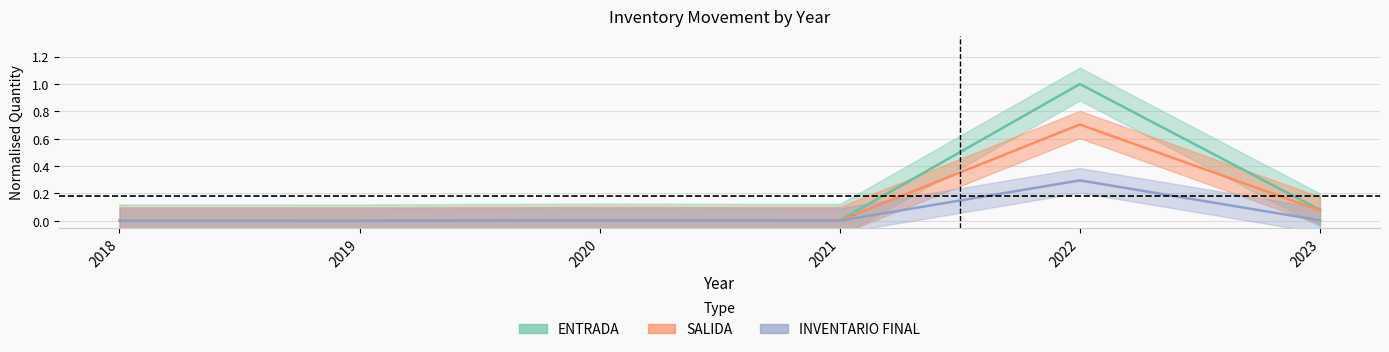

Which series changed the most between 2018 and 2020?

ENTRADA